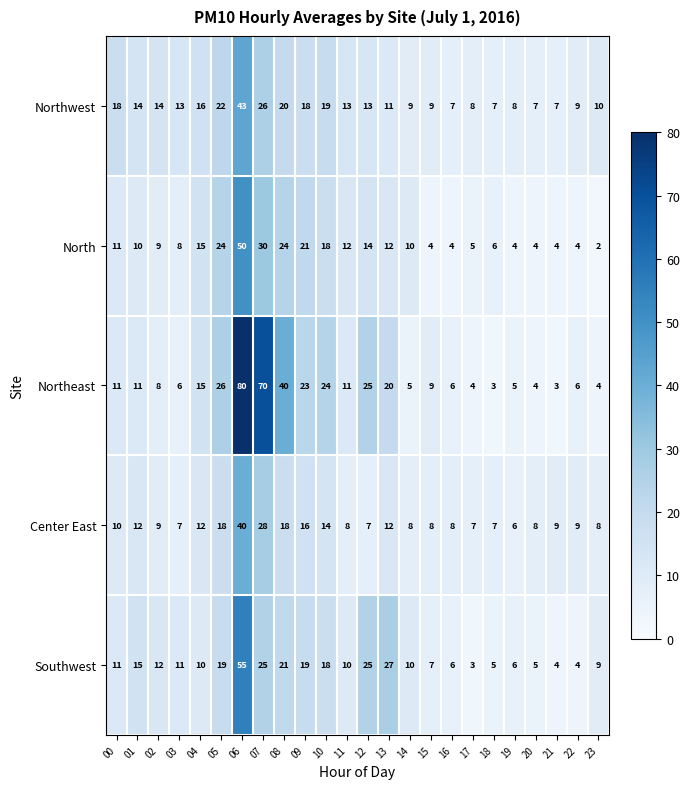

How many series are shown in this chart?

5